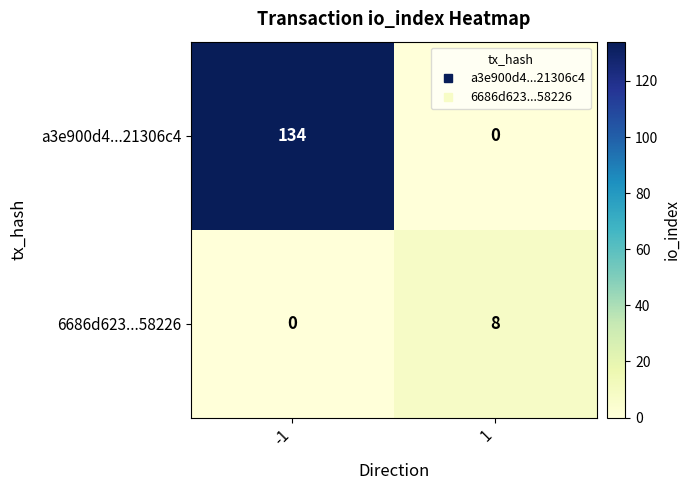

What is the highest value of the 6686d623...58226 series?

8